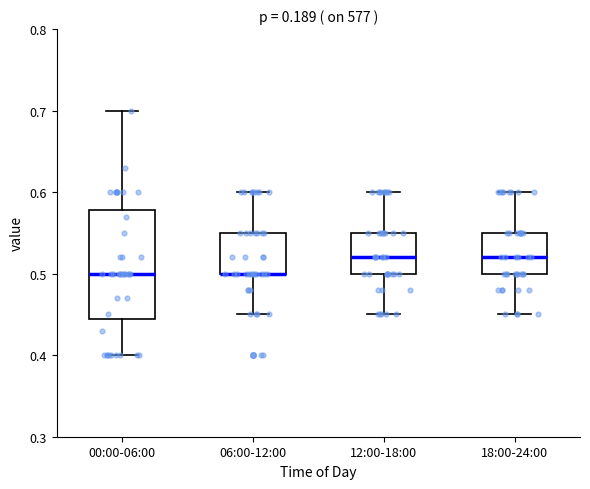

Reading left to right, transcribe this box plot: for each box, give where its median line is, the range the box spans, and where its two whiskers end, as read against the y-axis. The values are not printed on the chart, so give them approximately, as read against the axis.

00:00-06:00: median 0.50, box 0.45 to 0.58, whiskers 0.40 to 0.70
06:00-12:00: median 0.50 (drawn on the box's lower edge), box 0.50 to 0.55, whiskers 0.45 to 0.60
12:00-18:00: median 0.52, box 0.50 to 0.55, whiskers 0.45 to 0.60
18:00-24:00: median 0.52, box 0.50 to 0.55, whiskers 0.45 to 0.60